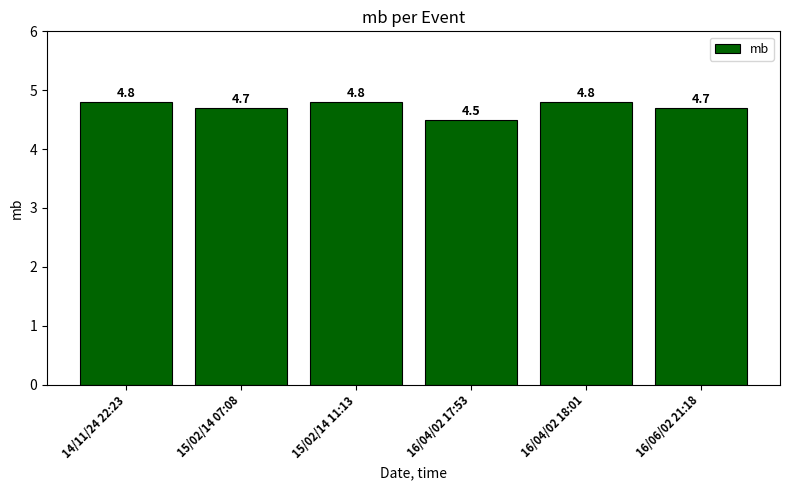

What is the label of the 4th bar from the left?

16/04/02 17:53